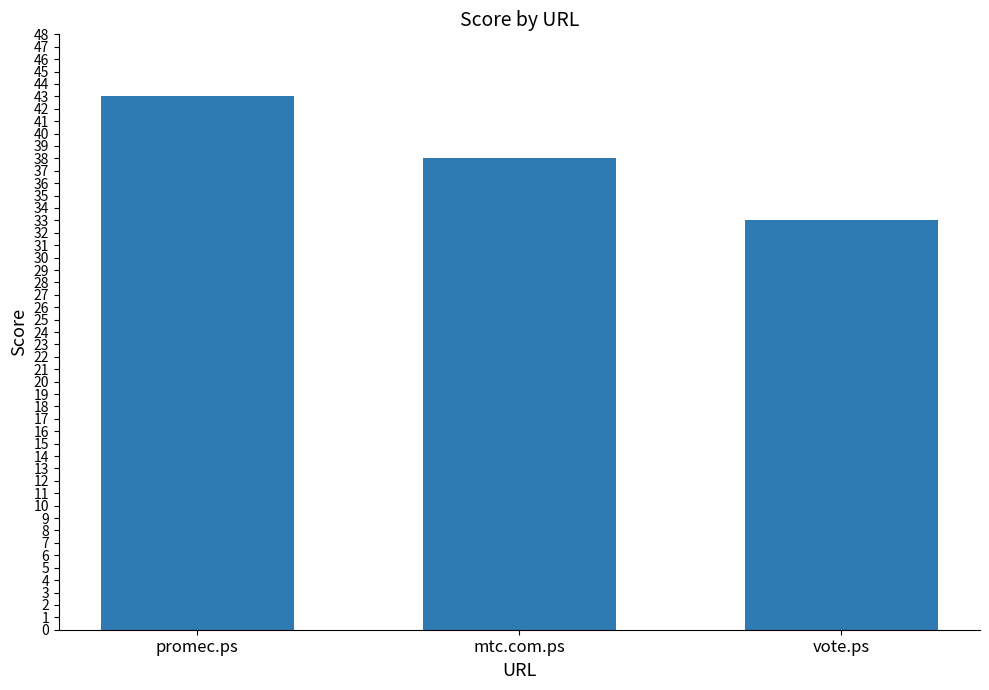

What is the difference between the maximum and minimum values?

10